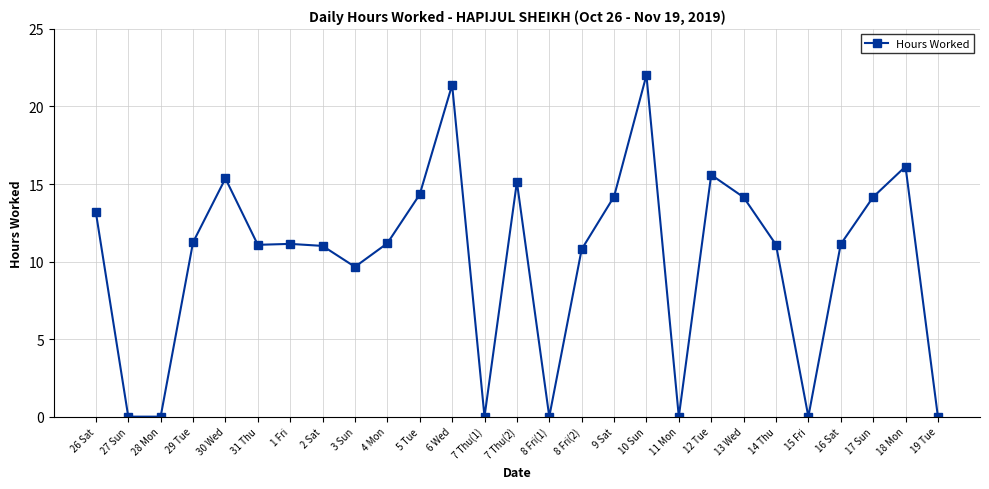

What is the label of the 9th point from the left?

3 Sun